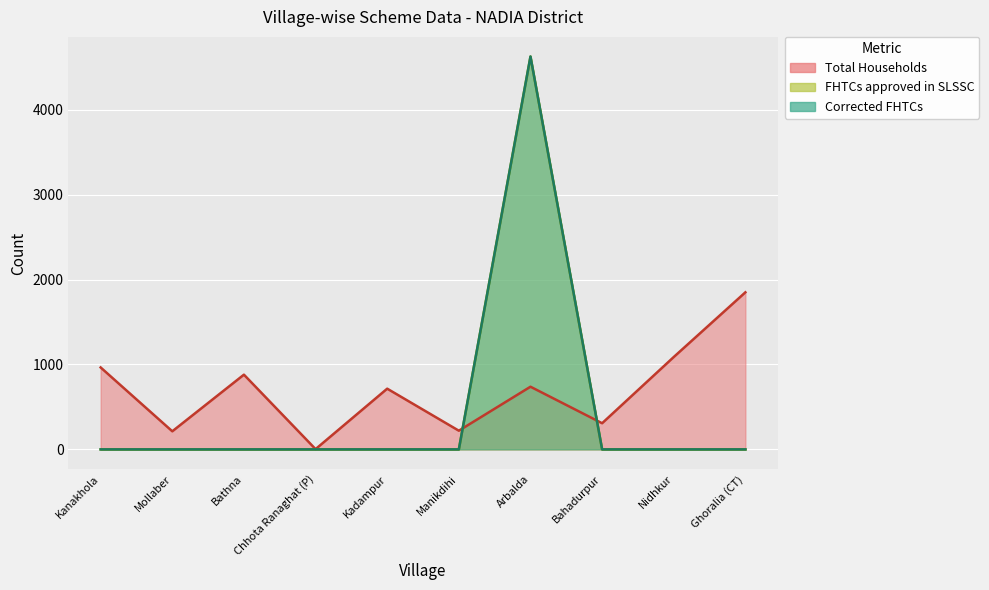

Reading left to right, extract all data points from this chart.

Total Households: 965	213	880	3	715	220	738	308	1088	1850
FHTCs approved in SLSSC: 0	0	0	0	0	0	4627	0	0	0
Corrected FHTCs: 0	0	0	0	0	0	4627	0	0	0